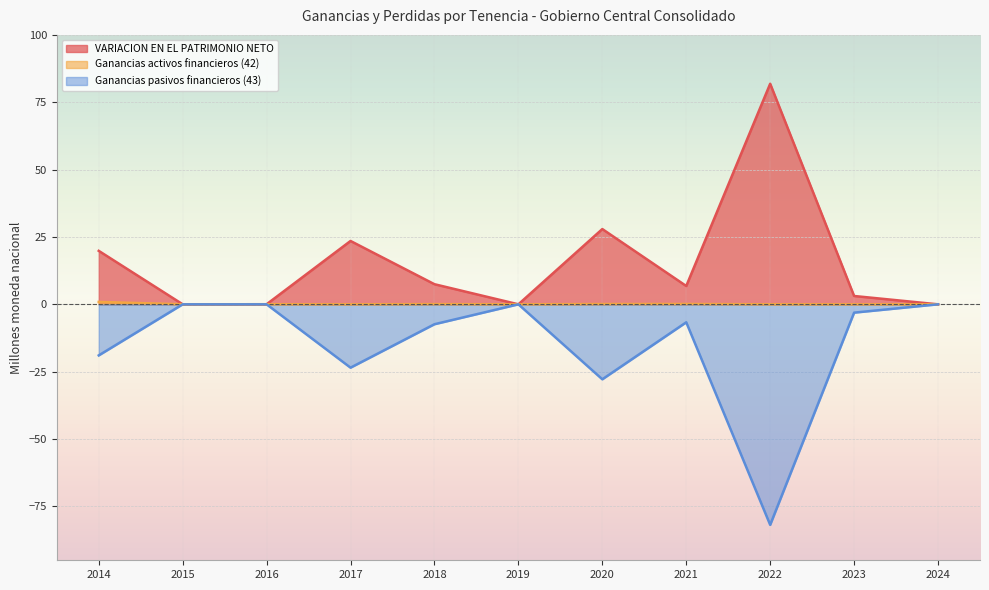

Count the number of categories in the chart.

11